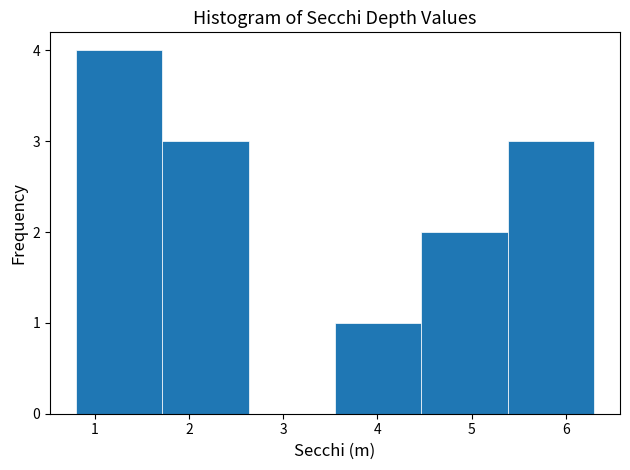

Reading left to right, transcribe this chart: for each bar, give the range it covers on the x-axis and its height. Neither the bar edges nor the heights are printed on the chart, so give them approximately, as read against the axes.

0.8 to 1.7: 4
1.7 to 2.6: 3
2.6 to 3.6: 0
3.6 to 4.5: 1
4.5 to 5.4: 2
5.4 to 6.3: 3